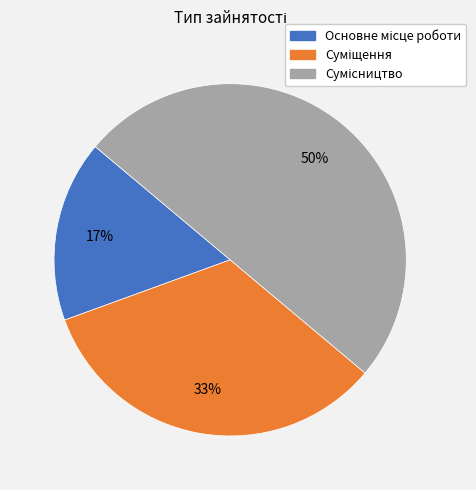

How many slices are in this pie chart?

3